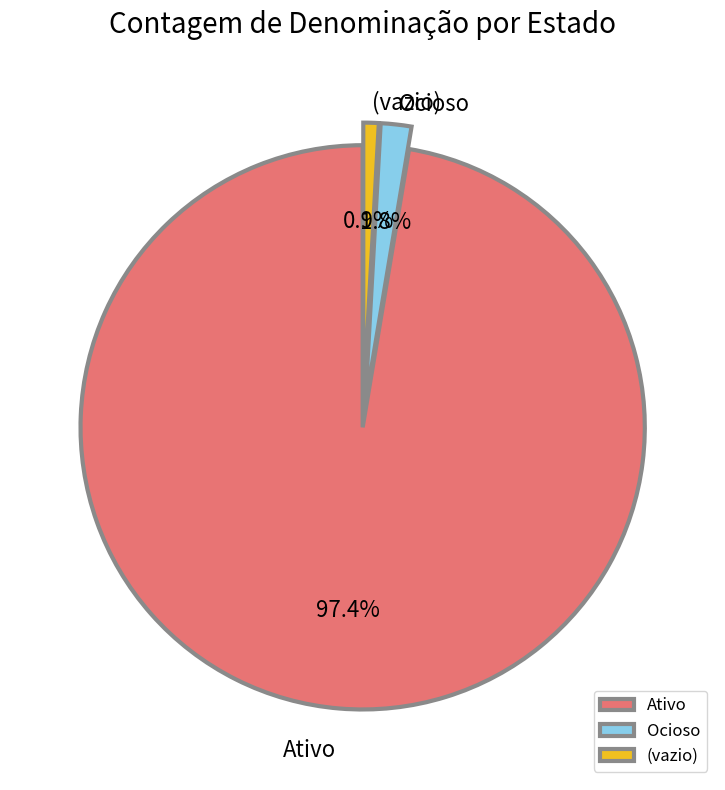

Which has a higher value, Ativo or (vazio)?

Ativo